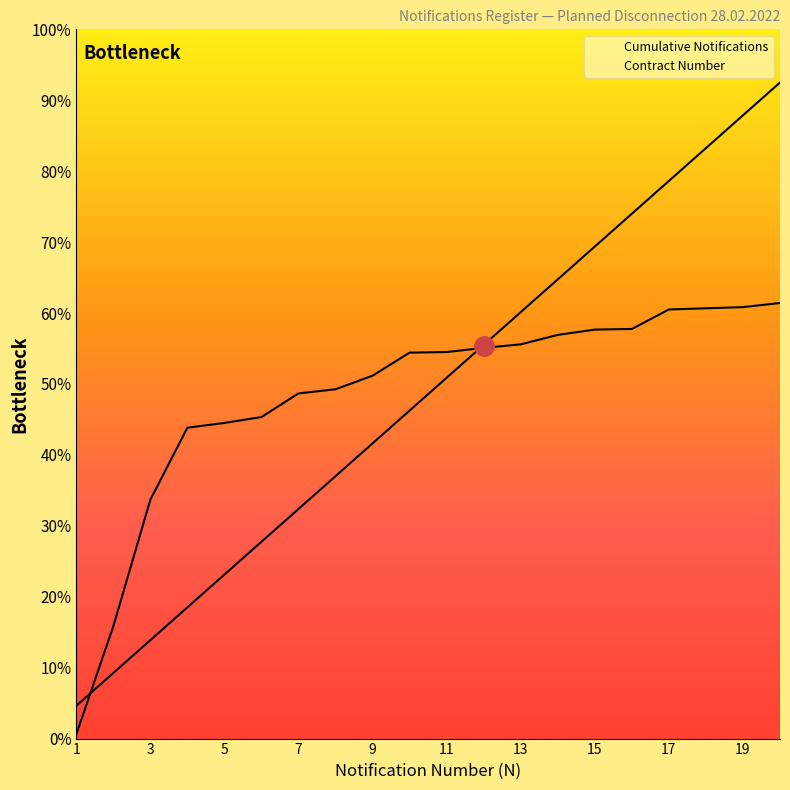

Is it true that Cumulative Notifications equals 629.0 at 17?

True